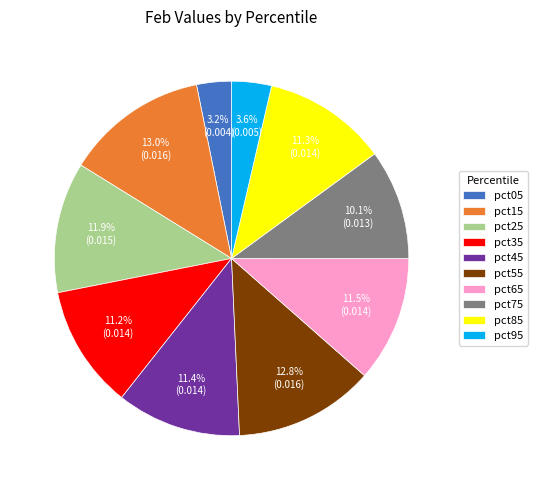

How much of the chart is everything except pct55?

87.2%